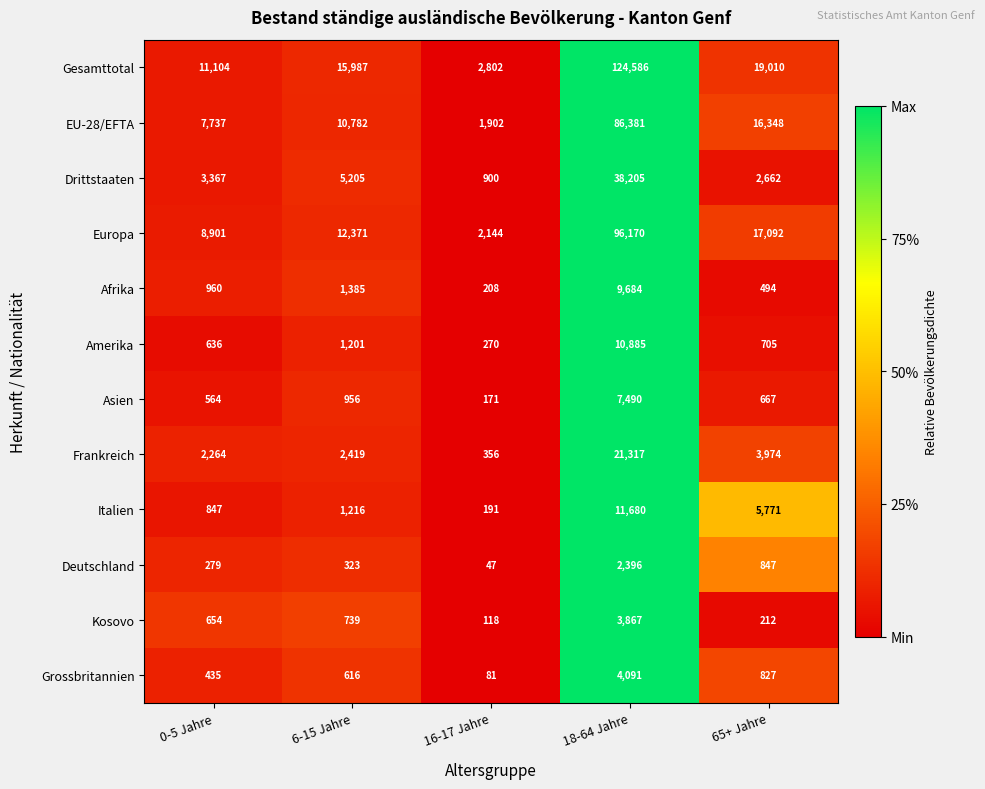

How many values in the Frankreich series are below 2419?

2